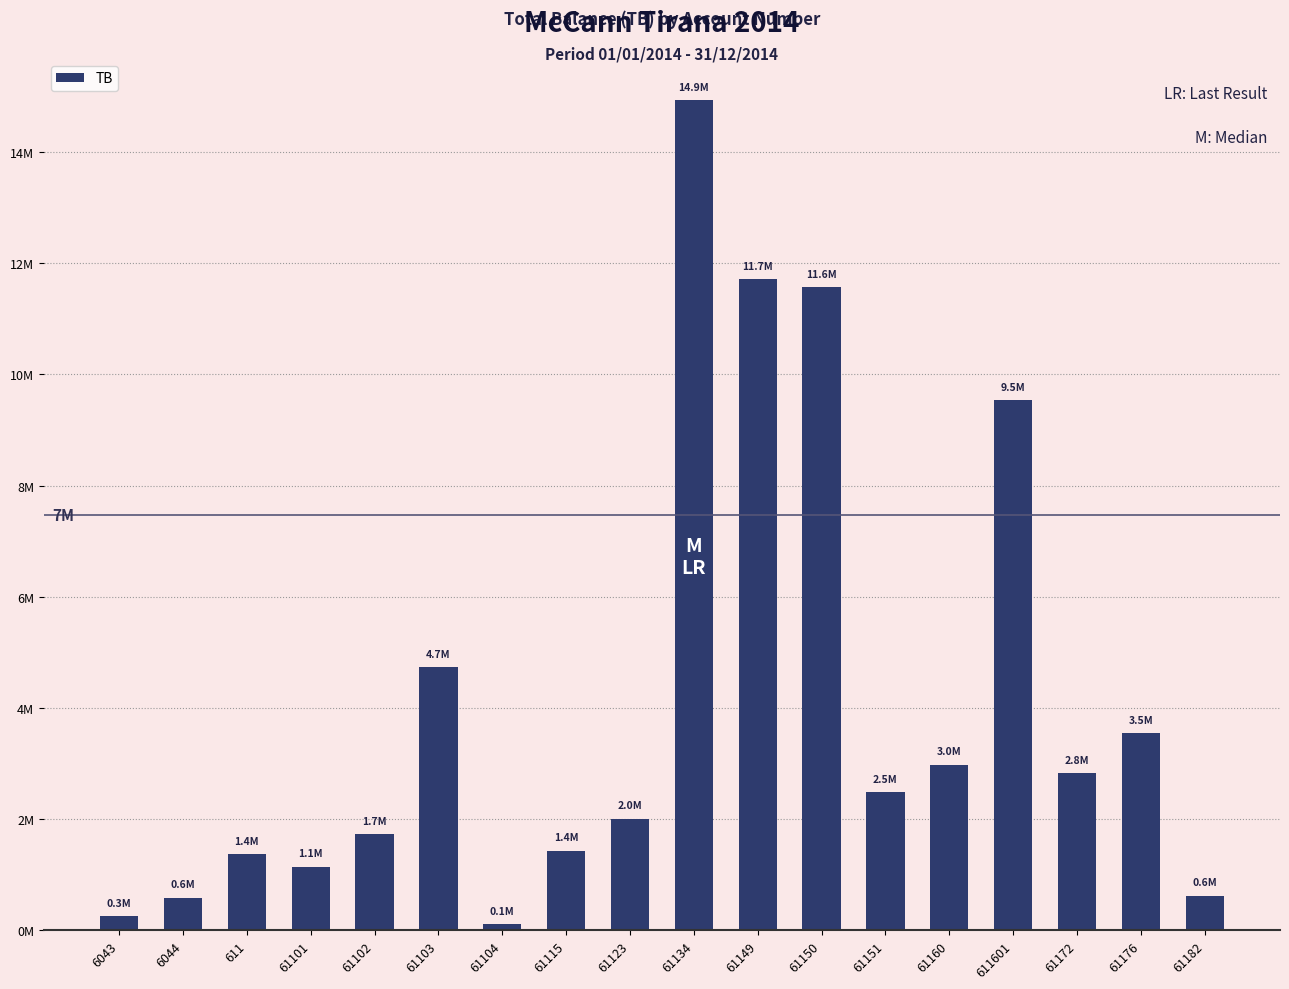

Approximately how many times larger is the value at 61150 compared to 61182?

18.5